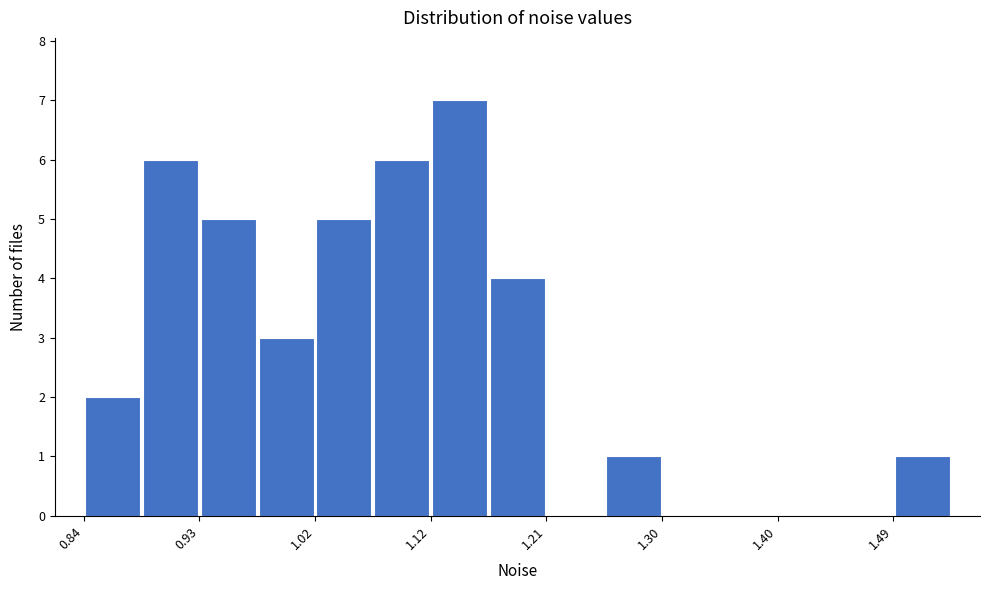

Reading left to right, list every bar in this chart as the range it spans on the x-axis followed by its height. Neither the bar edges nor the heights are printed on the chart, so give them approximately, as read against the axes.

0.84 to 0.88: 2
0.88 to 0.93: 6
0.93 to 0.98: 5
0.98 to 1.02: 3
1.02 to 1.07: 5
1.07 to 1.12: 6
1.12 to 1.16: 7
1.16 to 1.21: 4
1.21 to 1.26: 0
1.26 to 1.30: 1
1.30 to 1.35: 0
1.35 to 1.40: 0
1.40 to 1.44: 0
1.44 to 1.49: 0
1.49 to 1.54: 1